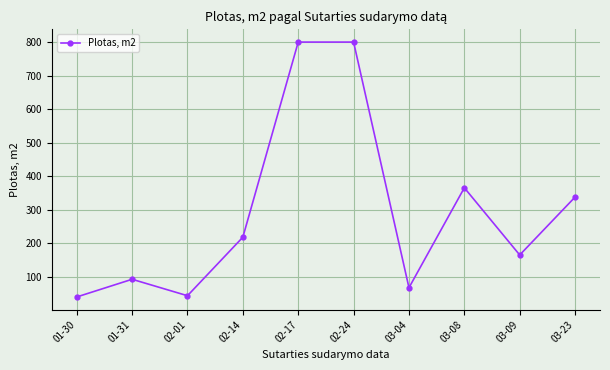

True or false: the data has more than 0 interior local peaks.

True